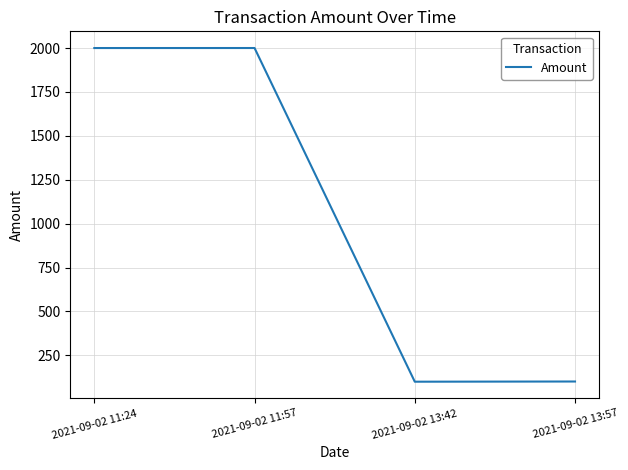

What is the difference between the maximum and minimum values?

1899.9